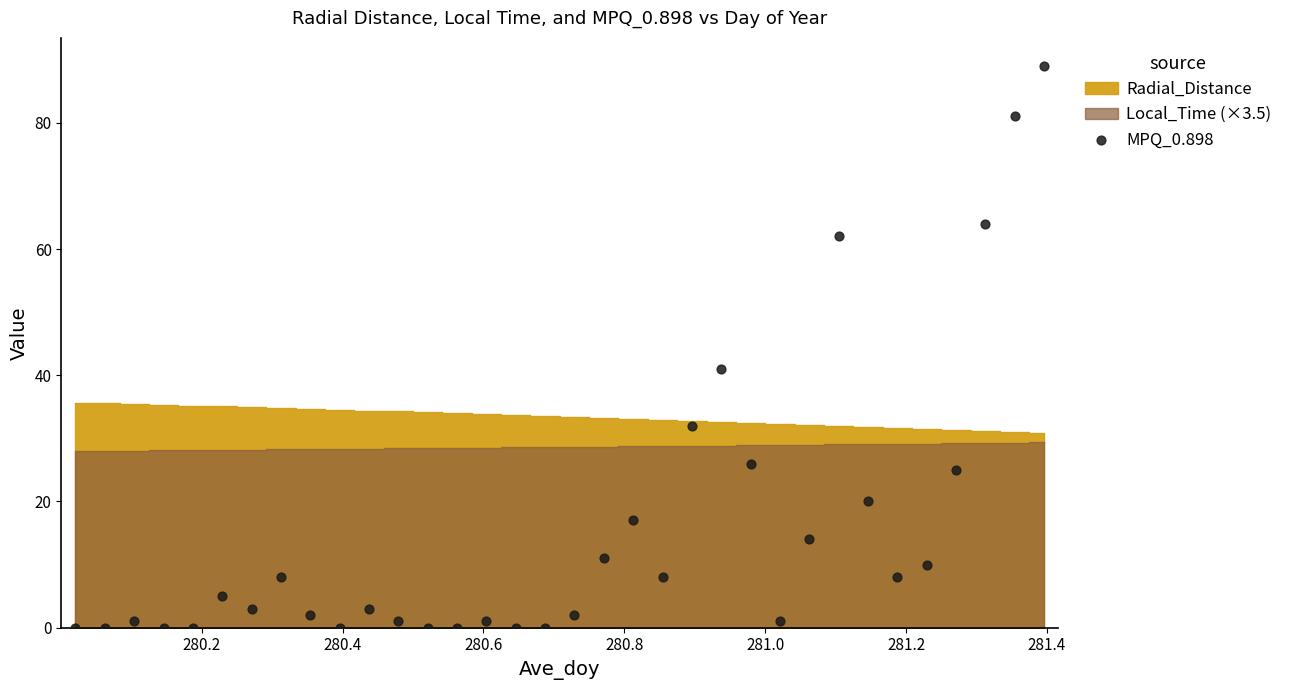

What Y value in the scatter plot is closest to 44?

41